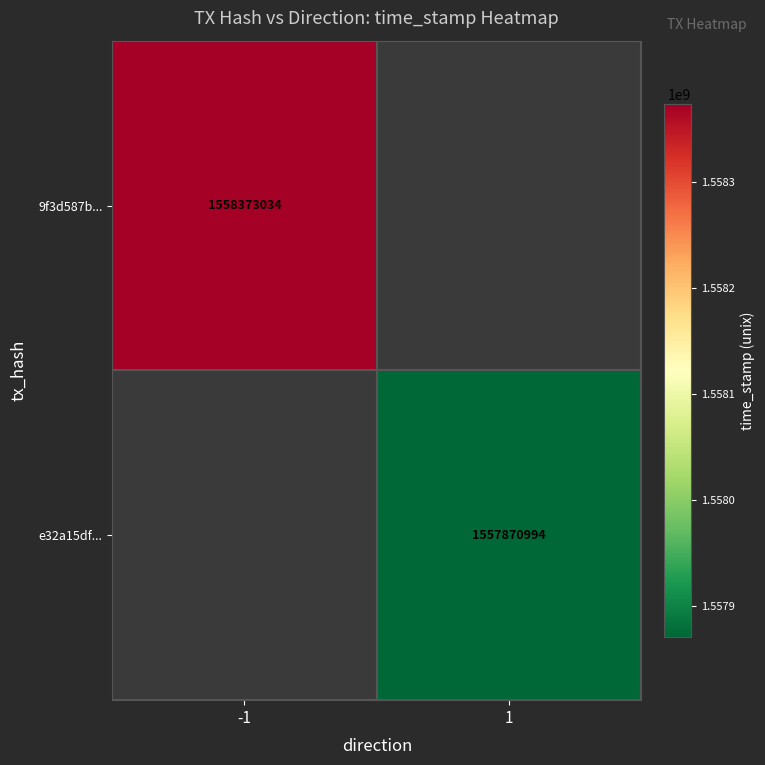

Is the value of 9f3d587b... at -1 greater than the value of e32a15df... at 1?

Yes